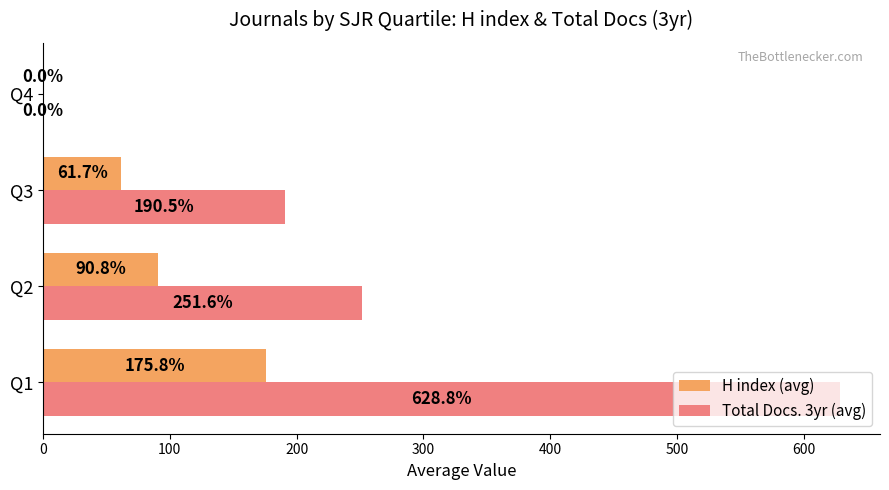

Between Q3 and Q4, which series saw the biggest shift?

Total Docs. 3yr (avg)